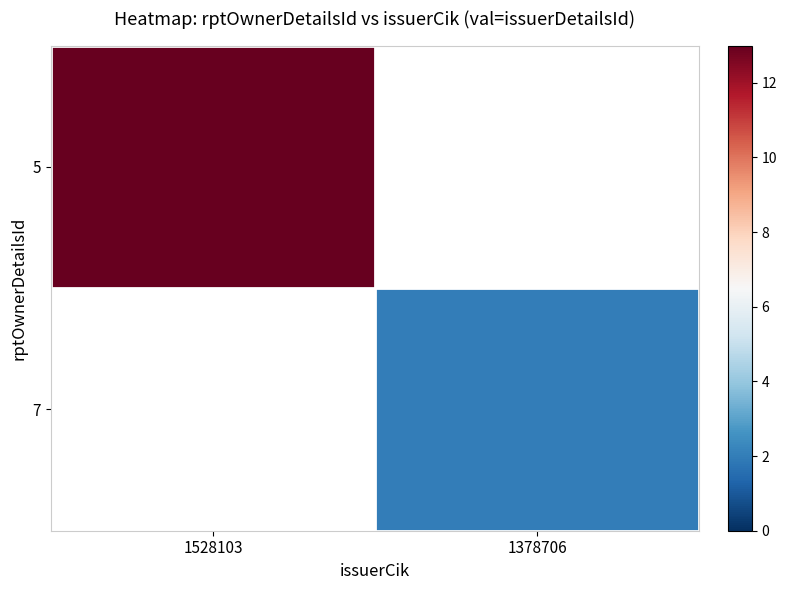

Count the number of data series in this chart.

2